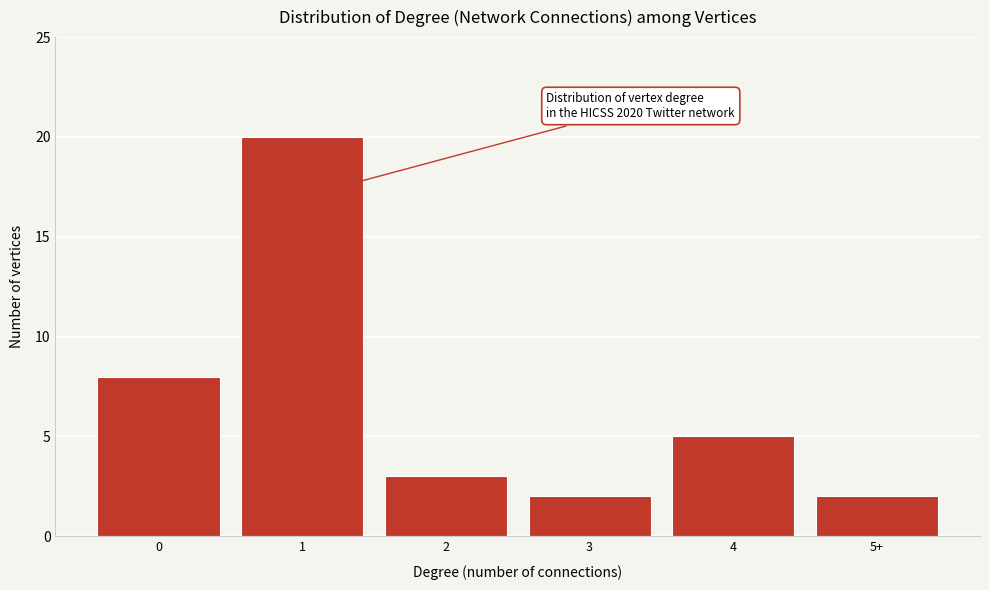

Reading right to left, what are all the values shown in this chart?

2	5	2	3	20	8